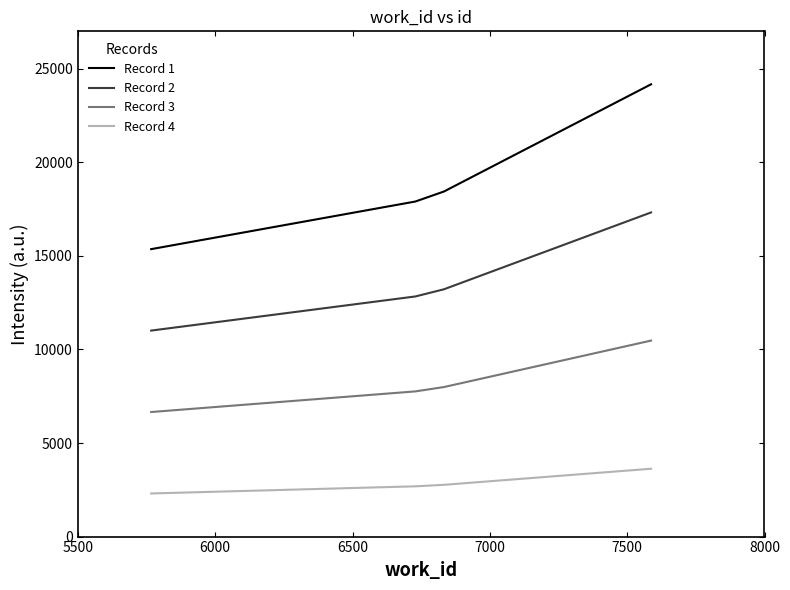

Is this an area chart (filled region under the line)?

No